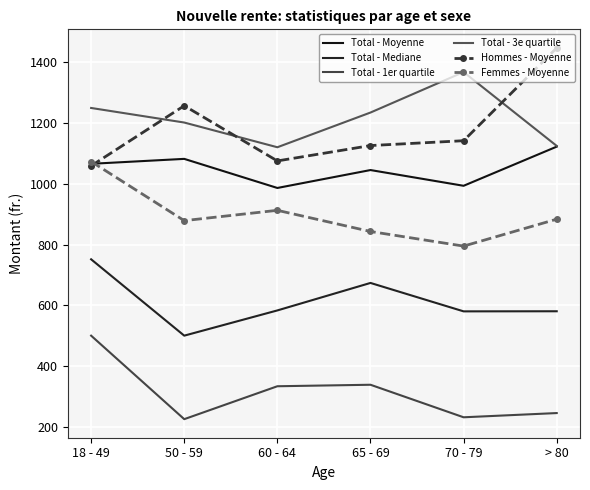

Which label corresponds to the smallest value in the chart?

50 - 59